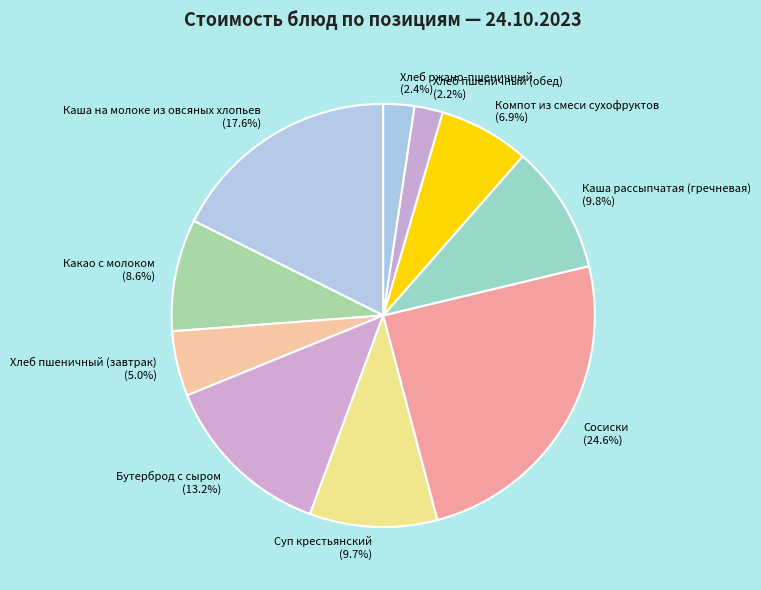

The Сосиски slice represents 12% of the pie. True or false?

False